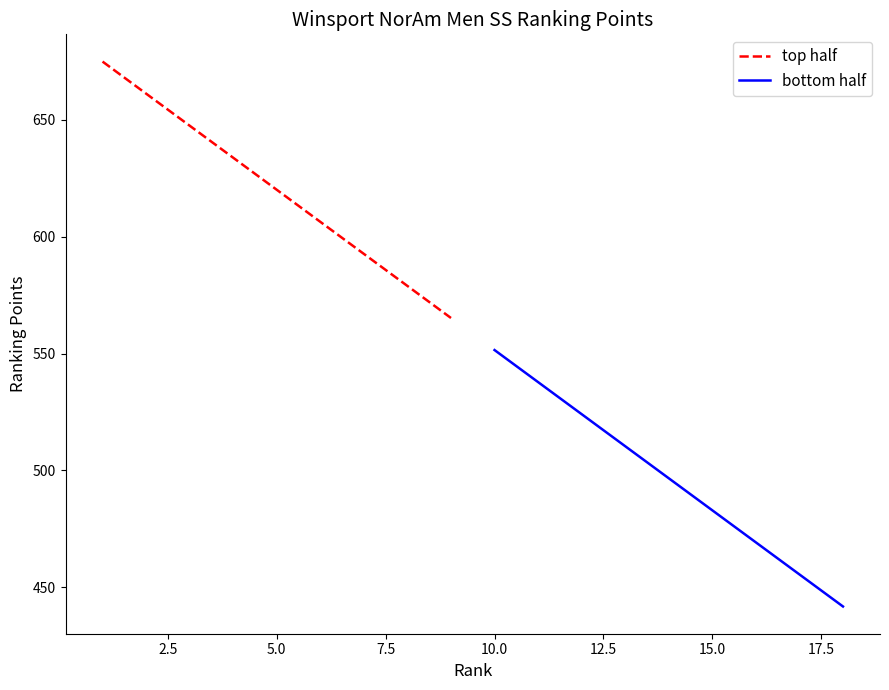

What is the lowest value of the top half series?

565.2